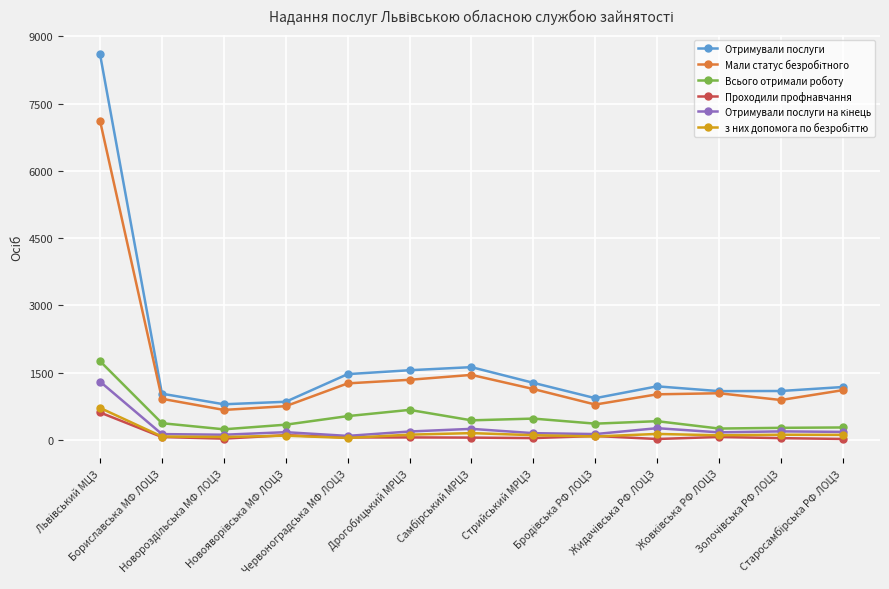

What is the maximum value shown in the chart?

8597